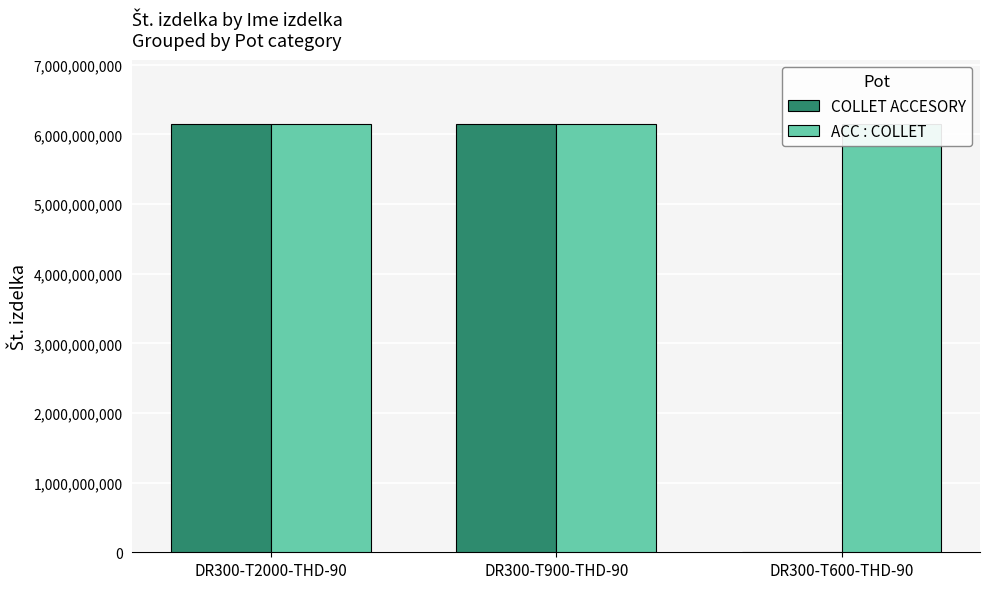

At which label does COLLET ACCESORY reach its peak?

DR300-T900-THD-90